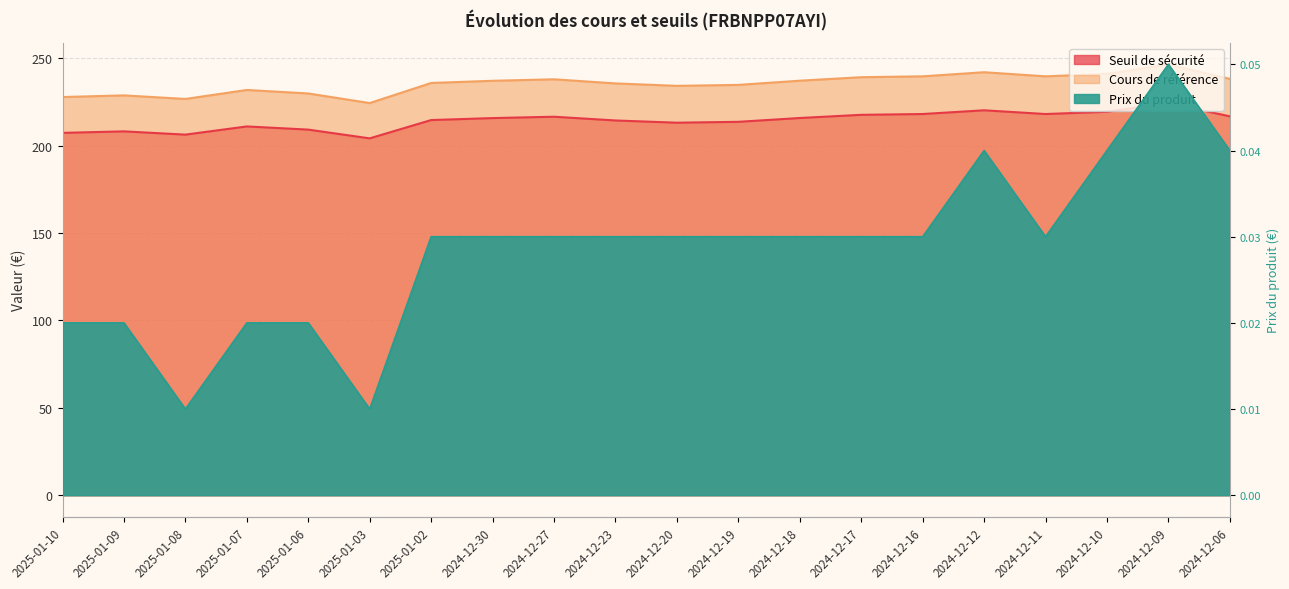

At which category is the sum across all series the highest?

2024-12-09